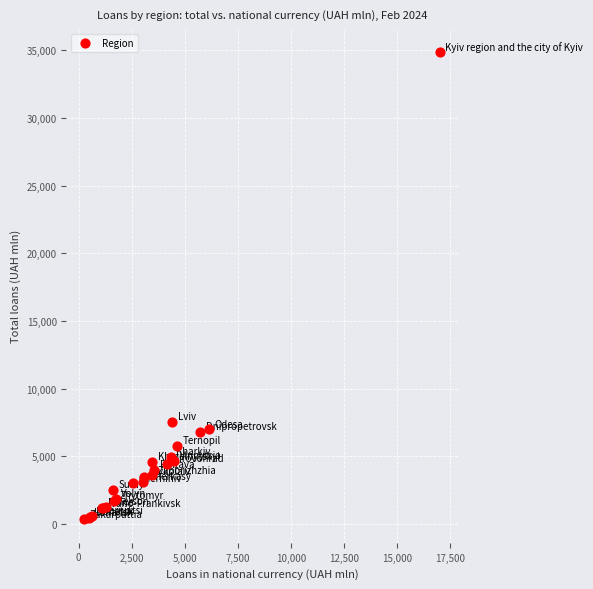

What Y value in the scatter plot is closest to 17602?

7575.7